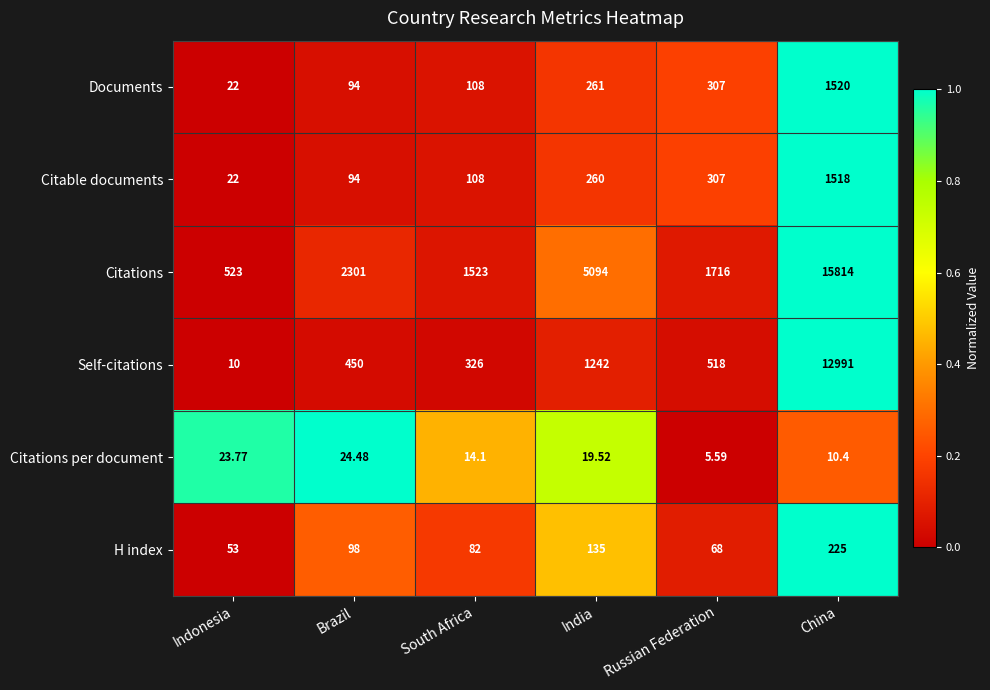

List the series in order of their peak value, lowest first.

Citations per document, H index, Citable documents, Documents, Self-citations, Citations